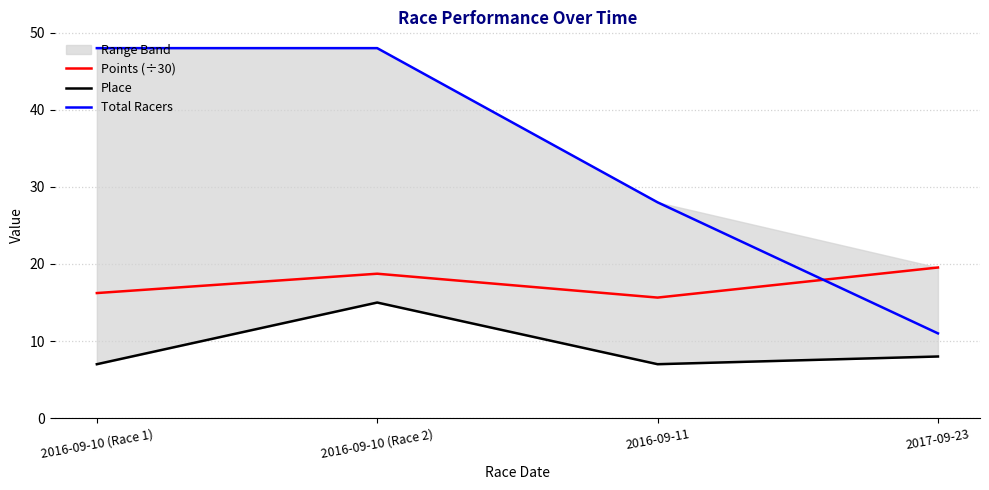

At which label does Points (÷30) reach its minimum?

2016-09-11